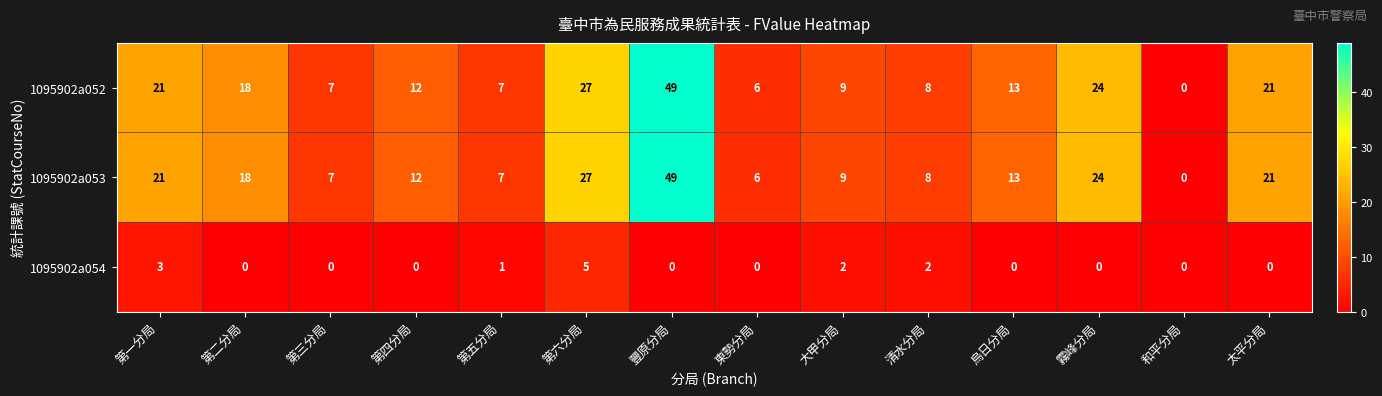

The 1095902a054 series shows -3 at 豐原分局. True or false?

False